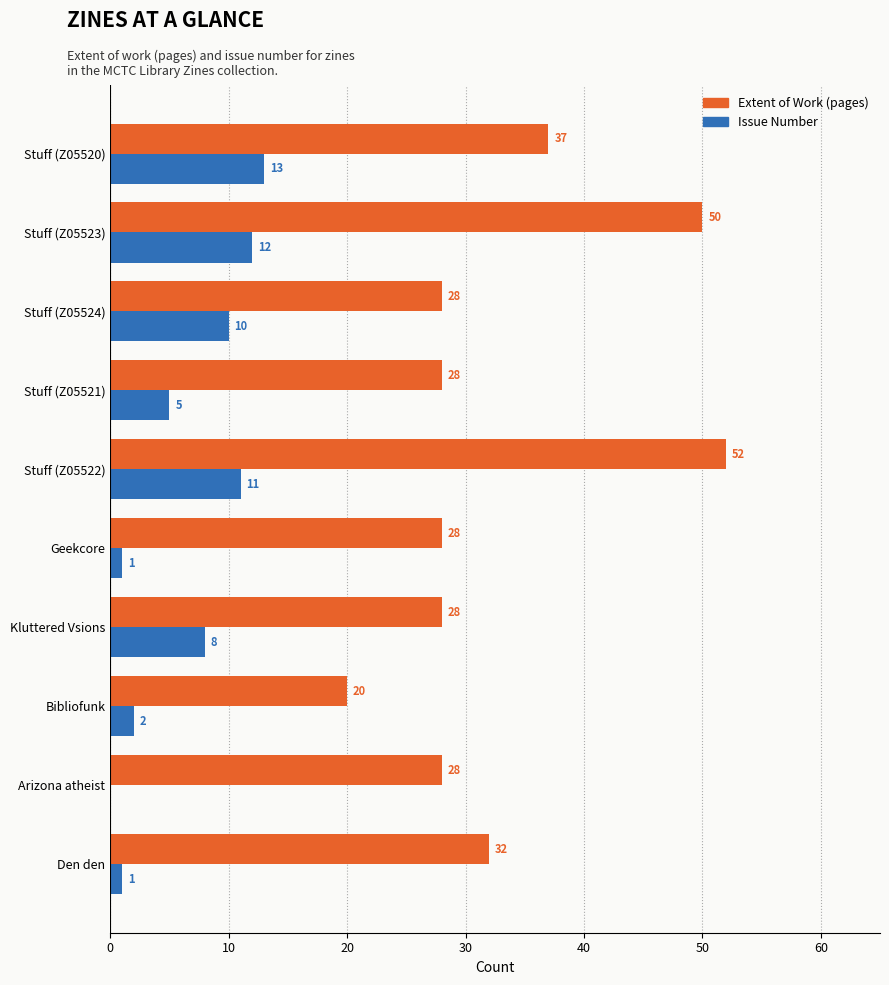

At which label does Extent of Work (pages) reach its peak?

Stuff (Z05522)